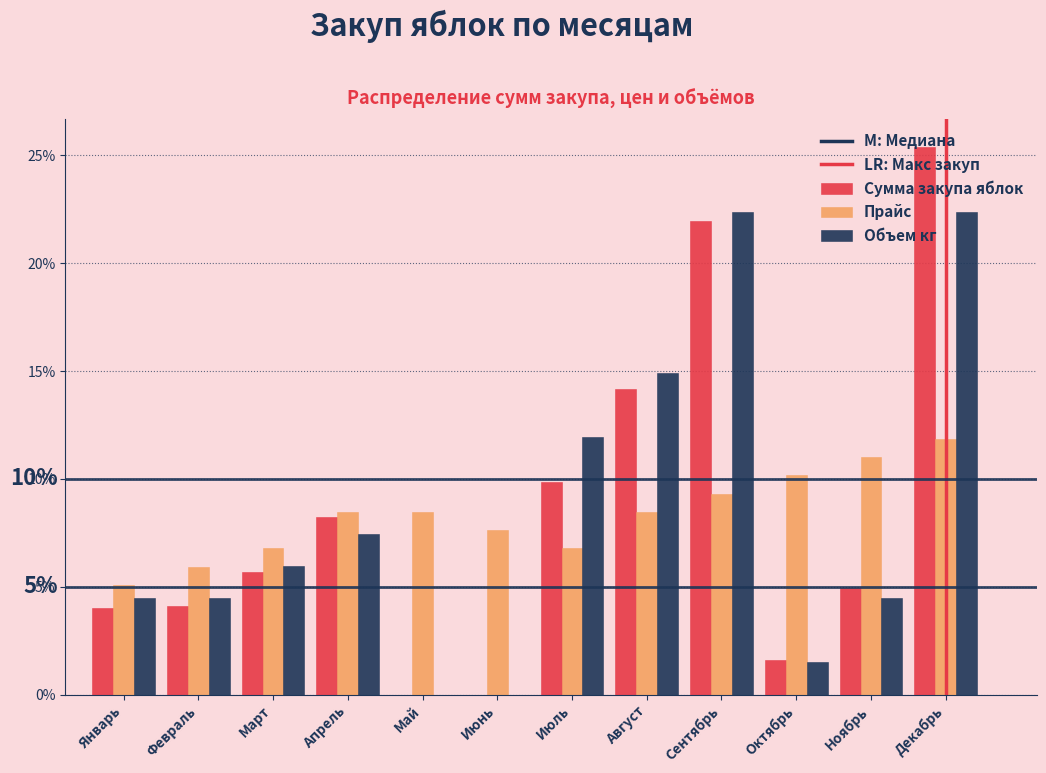

Are the bars horizontal?

No